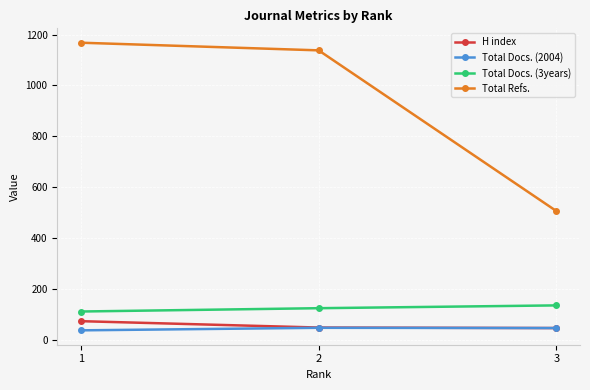

What are all the series names shown in the legend?

H index, Total Docs. (2004), Total Docs. (3years), Total Refs.